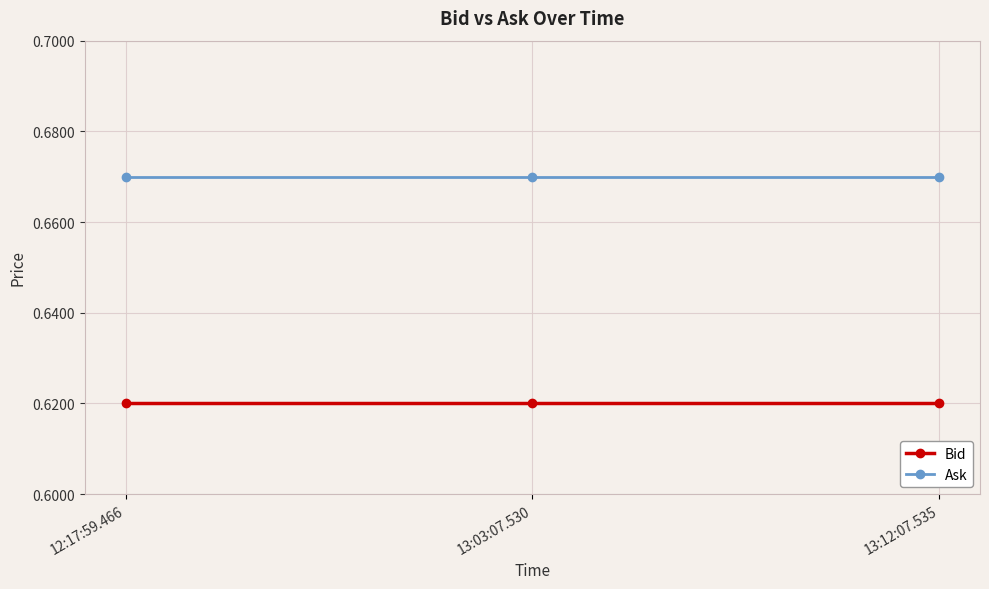

What is the label of the 2nd point from the left?

13:03:07.530